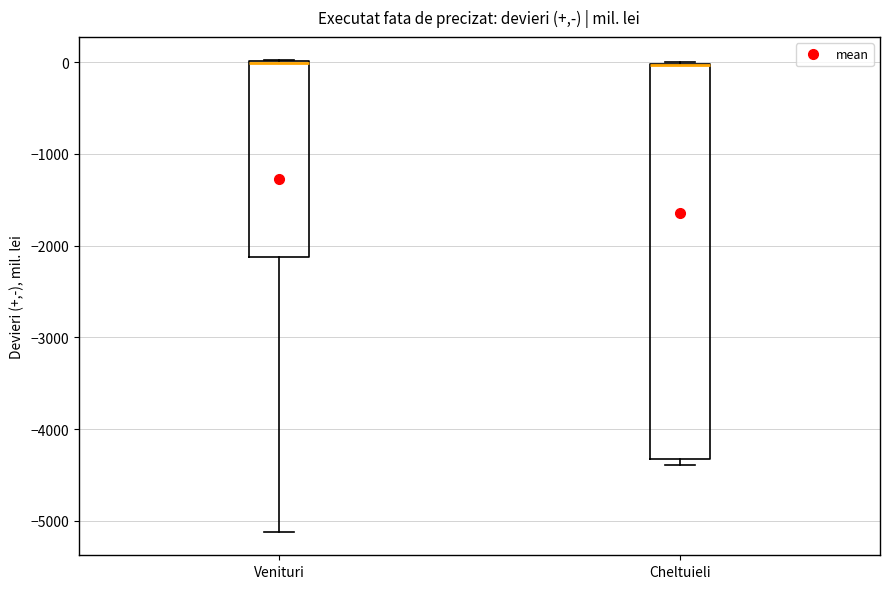

Comparing the boxes themselves (not the whiskers), which one is the tallest?

Cheltuieli